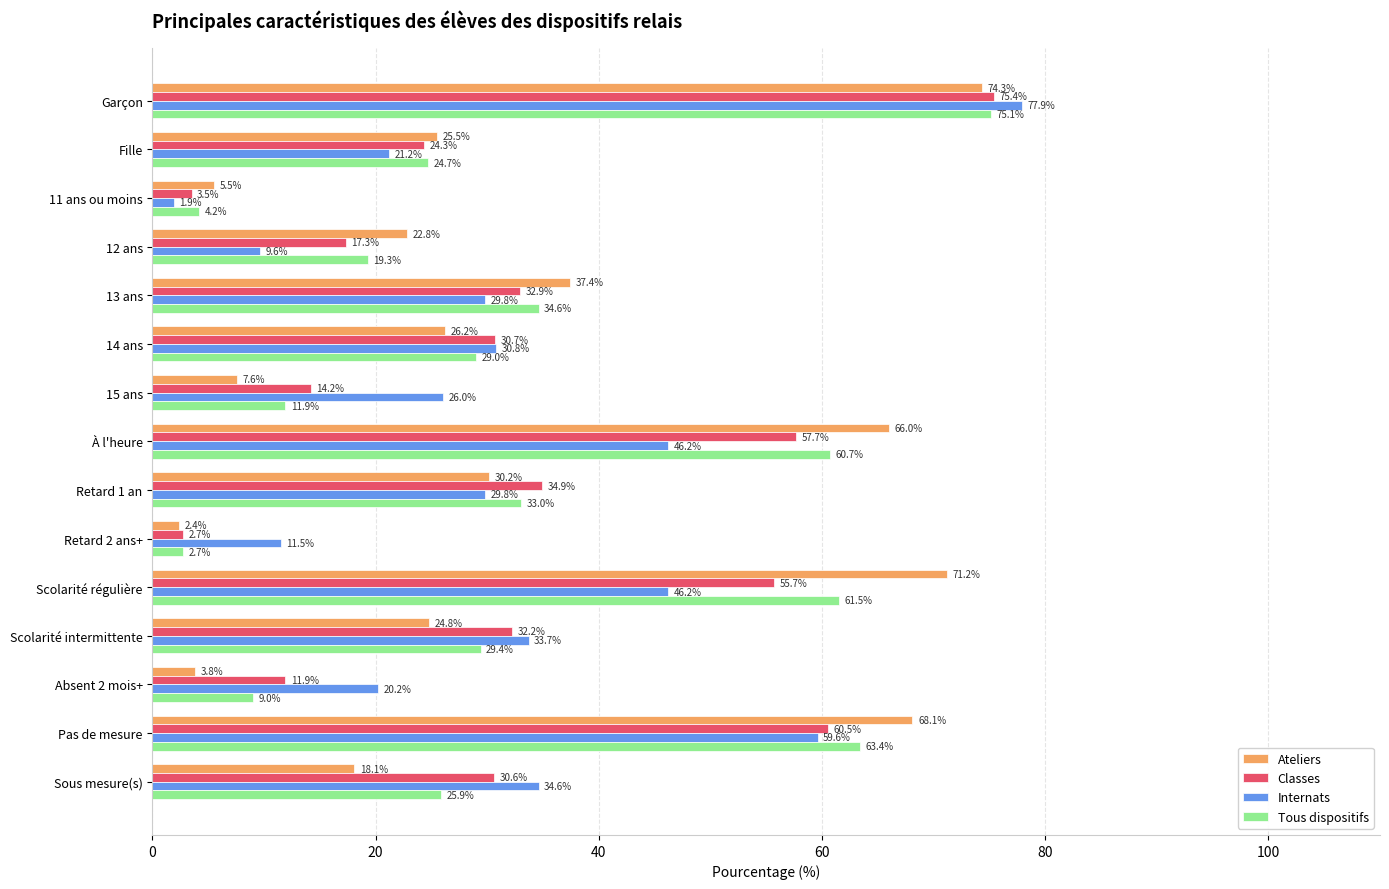

What is the spread (max minus min) of values at 12 ans?

13.2